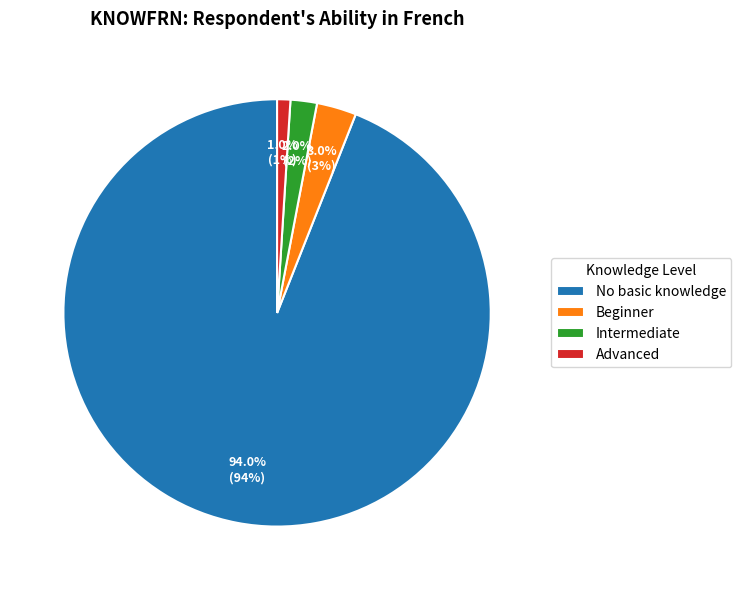

Rank the categories by value from lowest to highest.

Advanced, Intermediate, Beginner, No basic knowledge